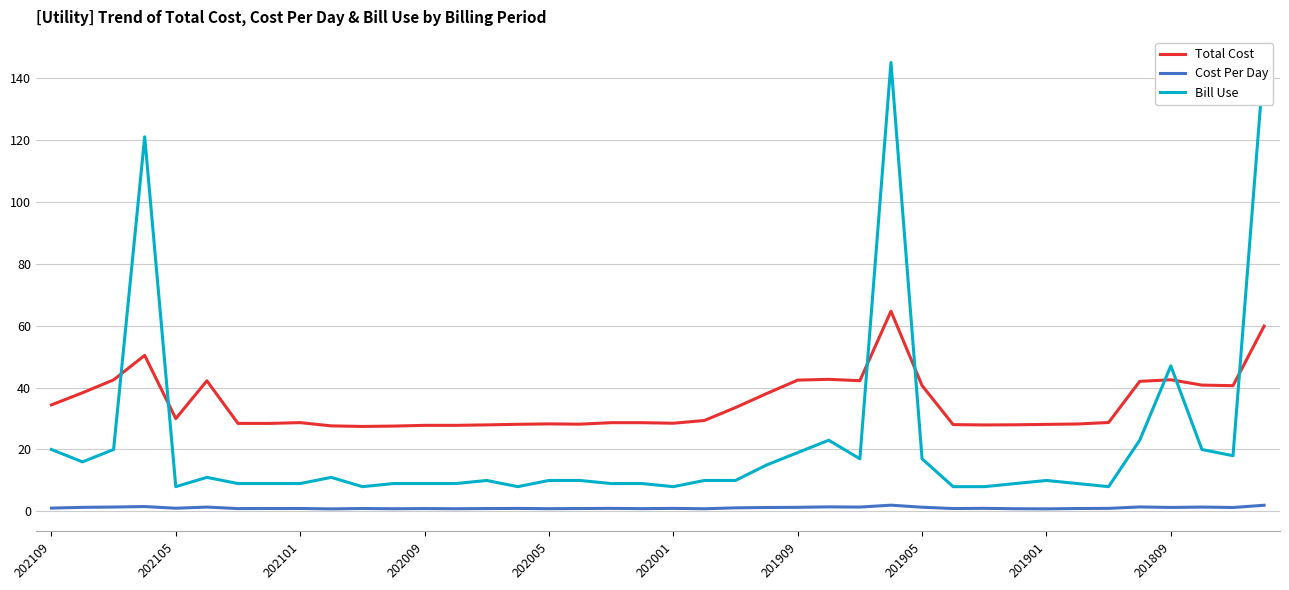

What is the minimum value shown in the chart?

0.8